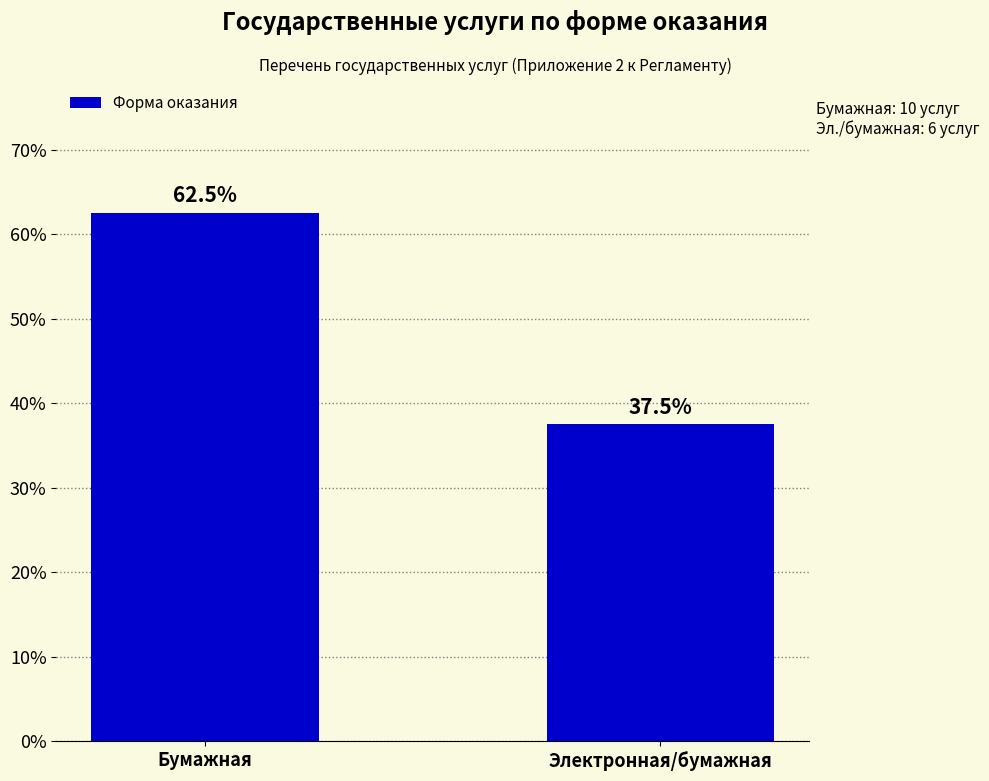

Rank the categories by value from lowest to highest.

Электронная/бумажная, Бумажная